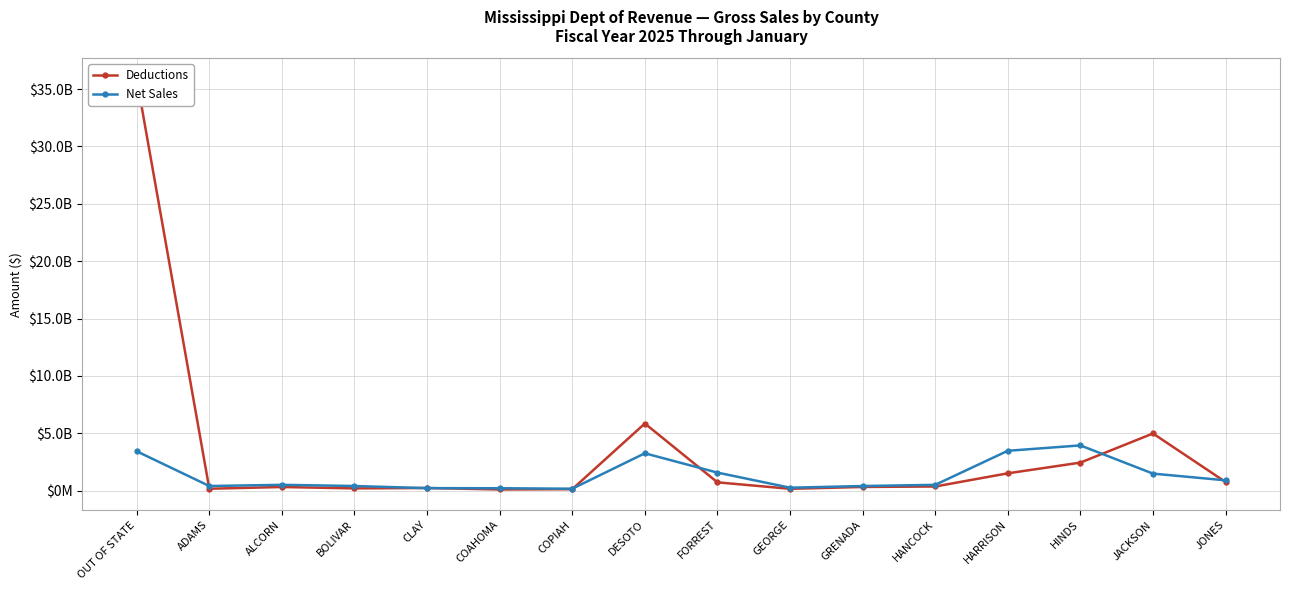

Reading left to right, transcribe all the data shown in this chart.

Deductions: OUT OF STATE=35895819087	ADAMS=161473696	ALCORN=312350821	BOLIVAR=191358380	CLAY=224763857	COAHOMA=97704156	COPIAH=121609094	DESOTO=5846970272	FORREST=718827059	GEORGE=155099195	GRENADA=316146147	HANCOCK=356331006	HARRISON=1504582206	HINDS=2438879791	JACKSON=4977927195	JONES=748881652
Net Sales: OUT OF STATE=3424400626	ADAMS=396741038	ALCORN=501559287	BOLIVAR=399036875	CLAY=214216110	COAHOMA=205677866	COPIAH=163168215	DESOTO=3250779586	FORREST=1567151234	GEORGE=251593716	GRENADA=397390628	HANCOCK=501204802	HARRISON=3469133813	HINDS=3938562896	JACKSON=1479211417	JONES=894477022